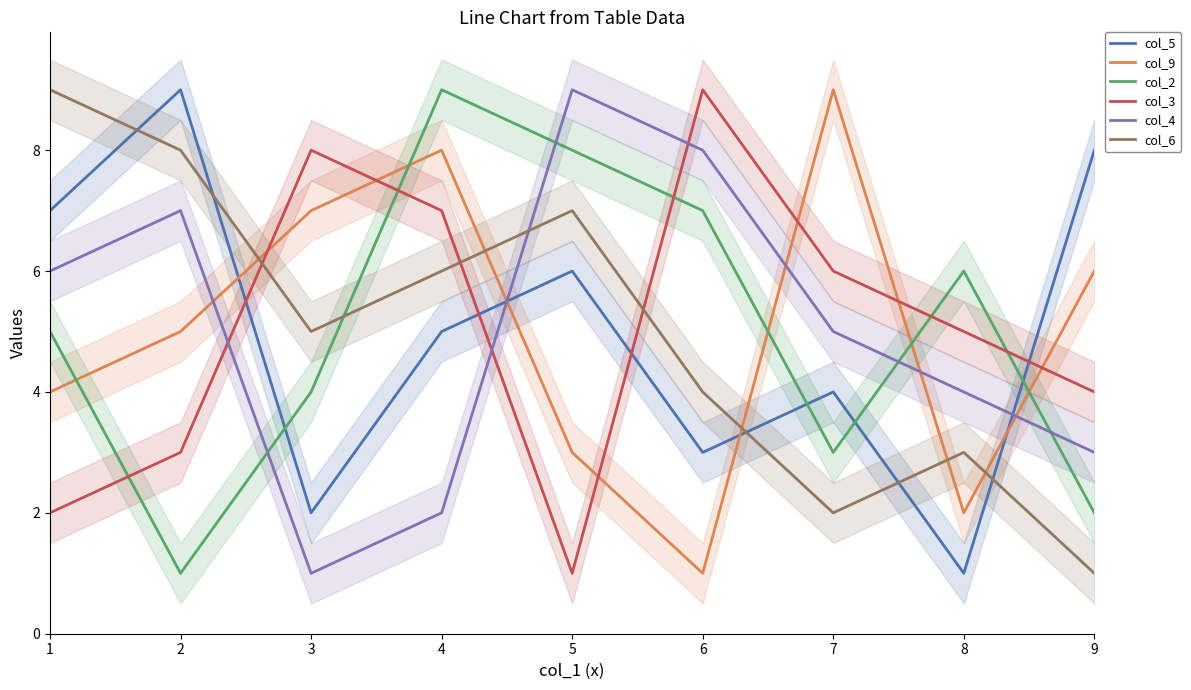

Reading left to right, what are all the values shown in this chart?

col_5: 1=7	2=9	3=2	4=5	5=6	6=3	7=4	8=1	9=8
col_9: 1=4	2=5	3=7	4=8	5=3	6=1	7=9	8=2	9=6
col_2: 1=5	2=1	3=4	4=9	5=8	6=7	7=3	8=6	9=2
col_3: 1=2	2=3	3=8	4=7	5=1	6=9	7=6	8=5	9=4
col_4: 1=6	2=7	3=1	4=2	5=9	6=8	7=5	8=4	9=3
col_6: 1=9	2=8	3=5	4=6	5=7	6=4	7=2	8=3	9=1